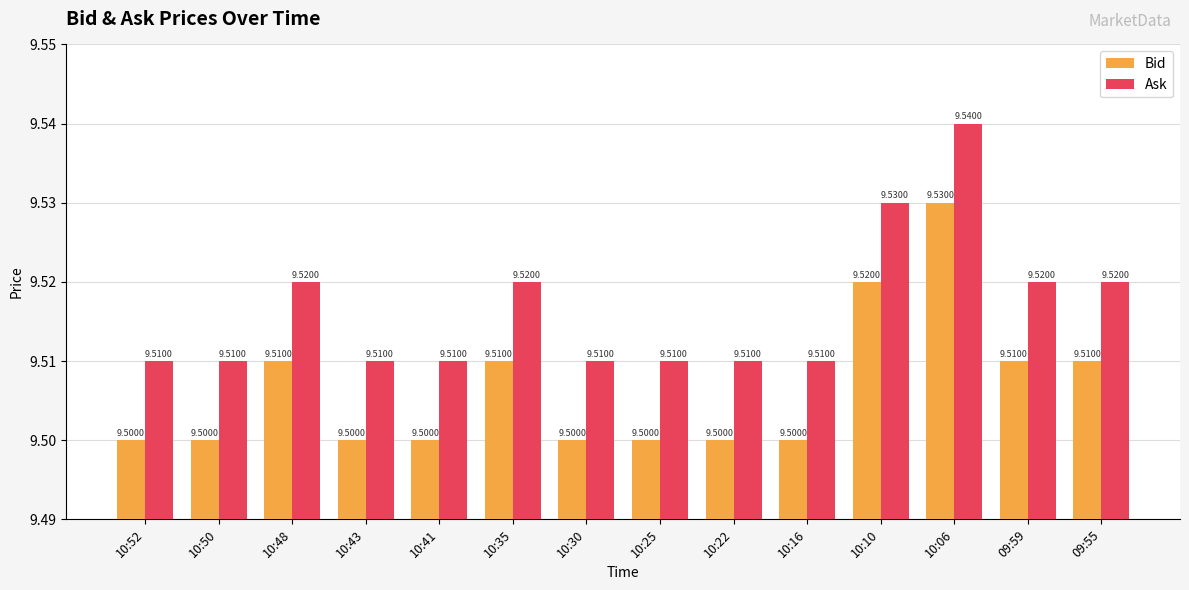

What is the sum of the Bid values at 10:41 and 10:06?

19.0